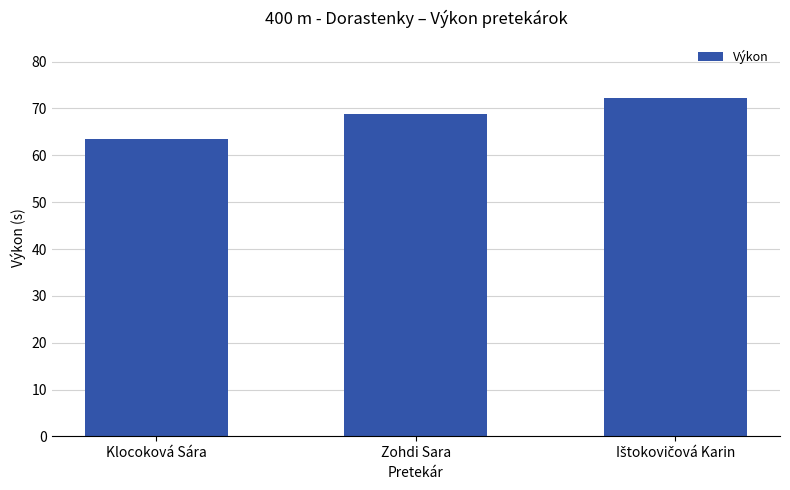

Are the bars horizontal?

No